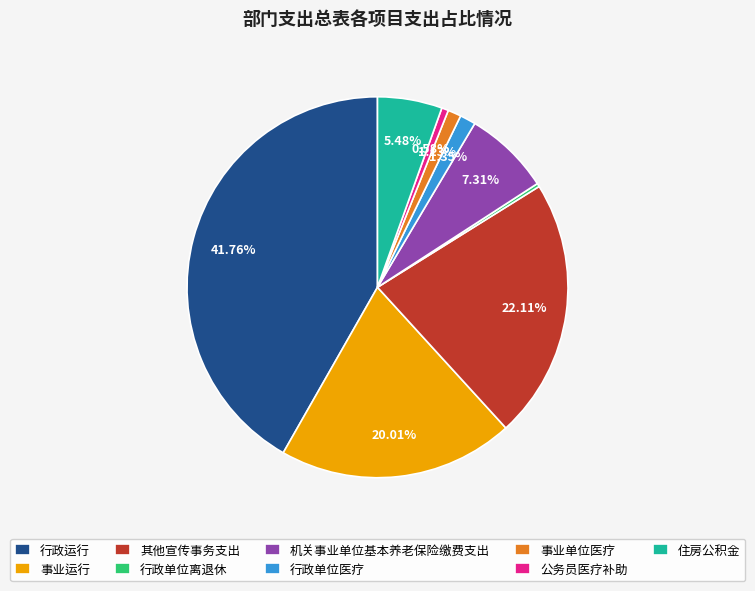

Which slice is the largest?

行政运行